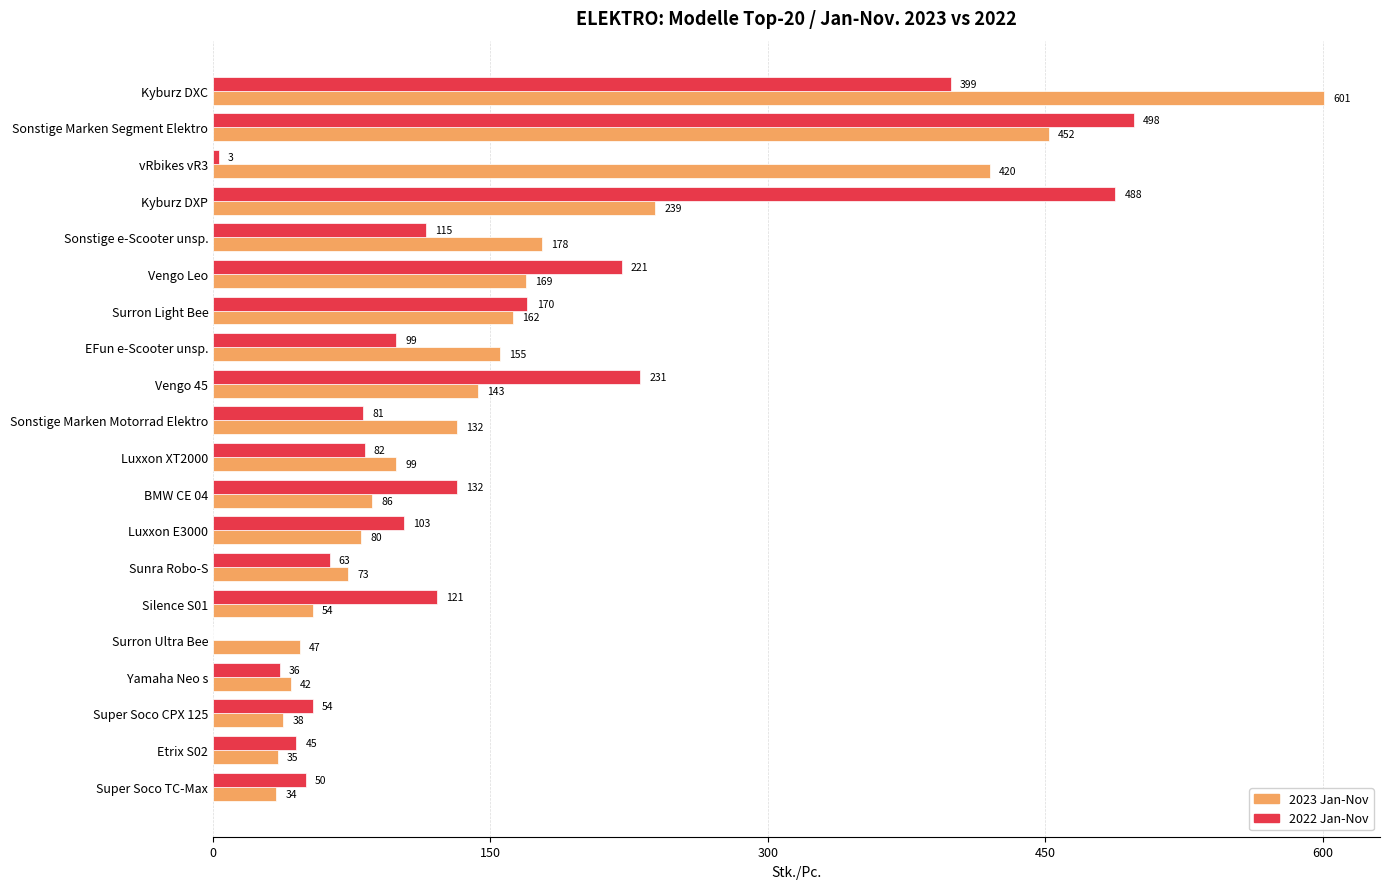

What is the sum of all 2022 Jan-Nov values?

2991